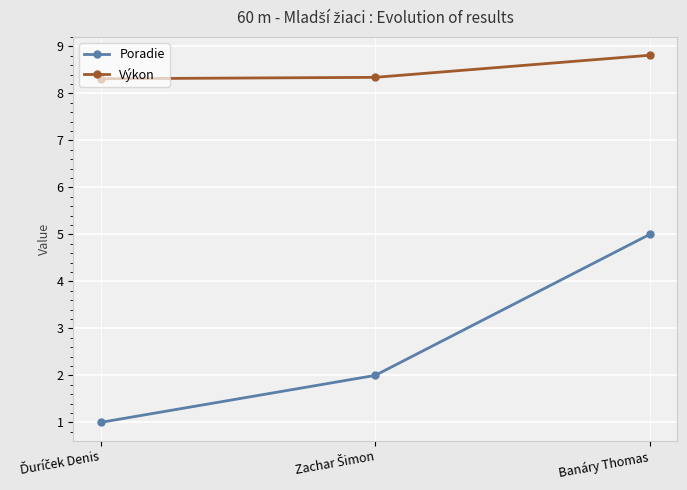

Reading left to right, list all the values displayed in this chart.

Poradie: 1.0	2.0	5.0
Výkon: 8.3	8.3	8.8